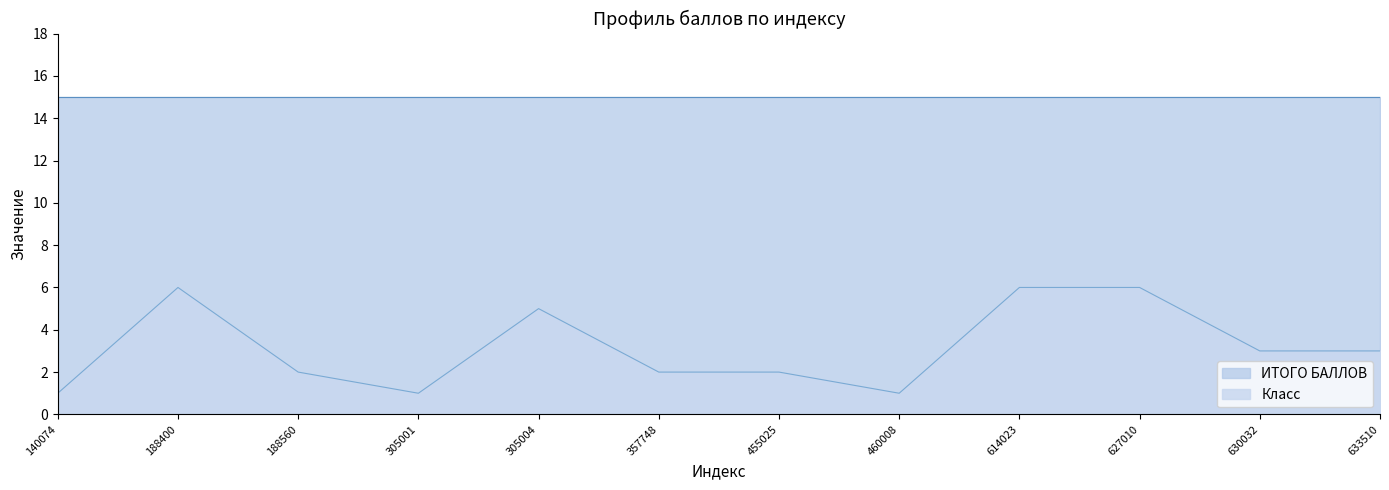

How many values are below 3?

6